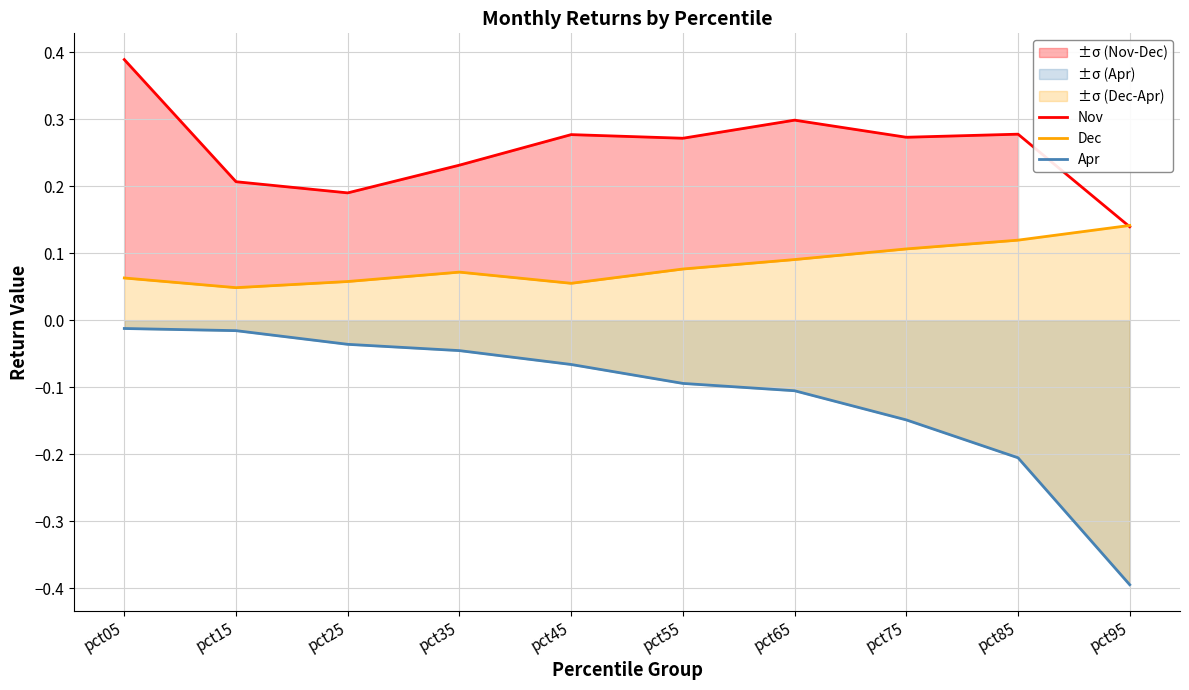

What is the sum of all Apr values?

-1.1